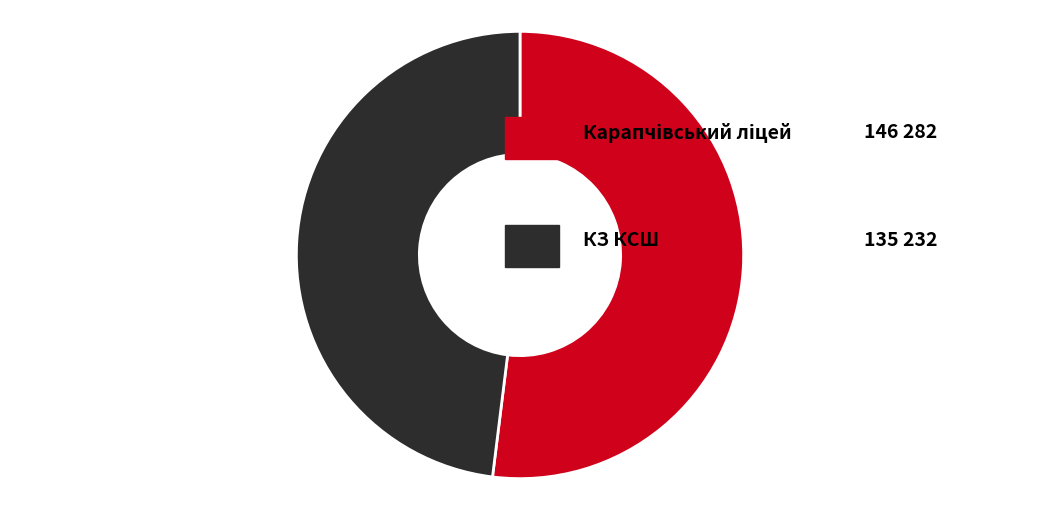

Does any single category account for the majority?

Yes